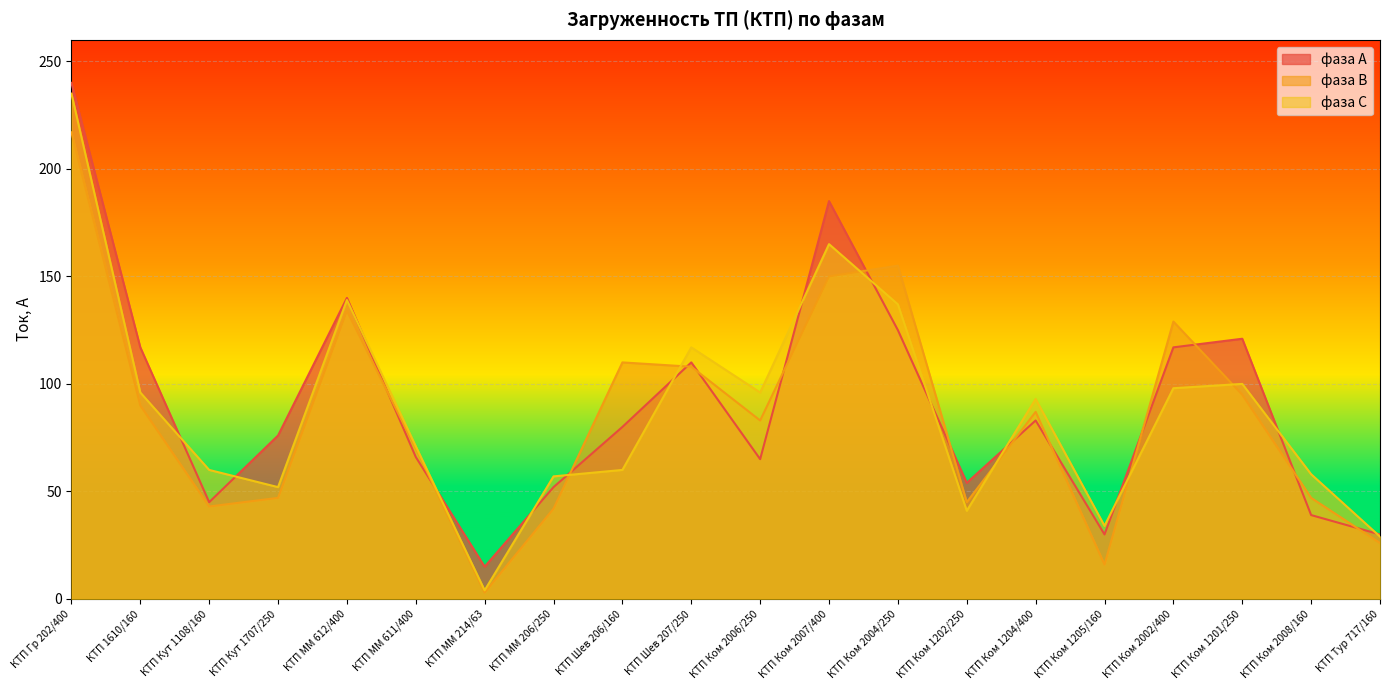

What is the lowest value of the фаза С series?

4